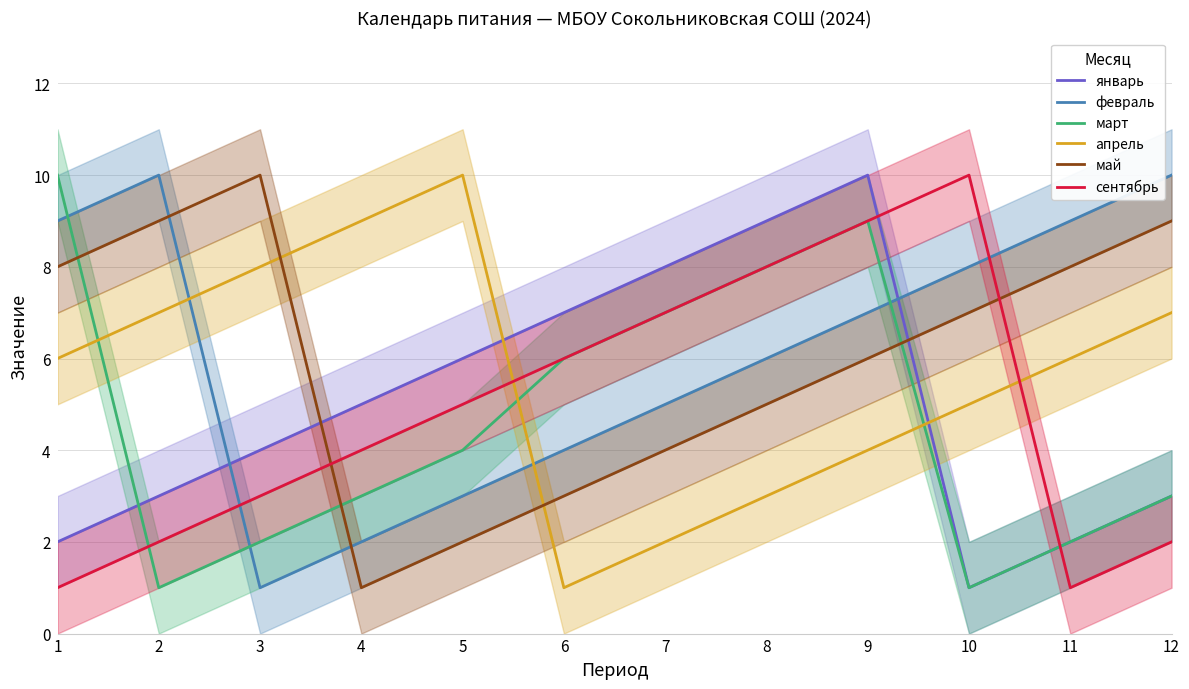

What is the difference between the highest and lowest values at 4?

8